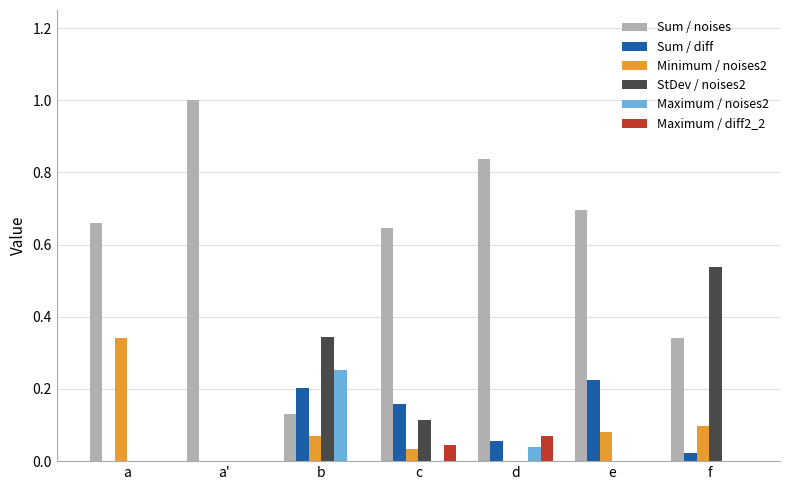

What is the total value across all series at a?

1.0